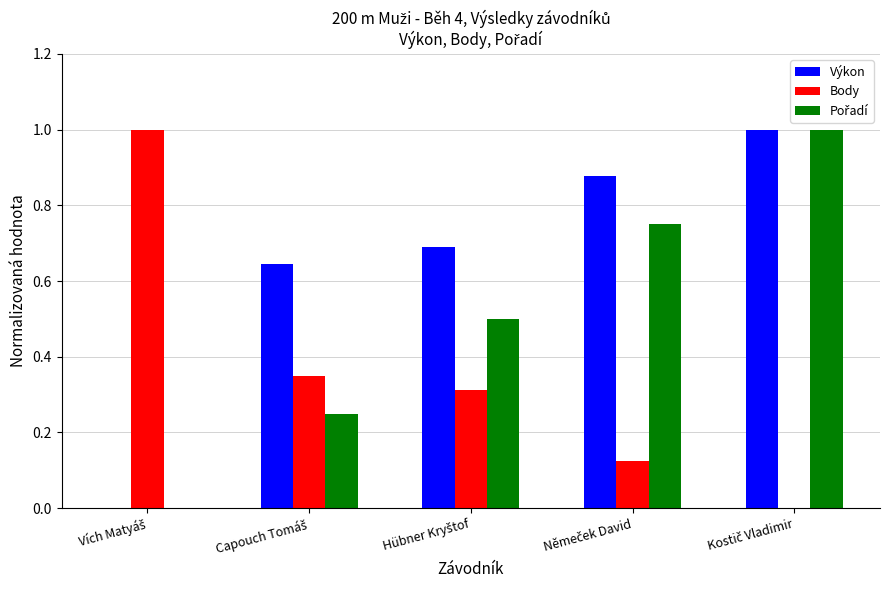

What is the highest value of the Body series?

1.0